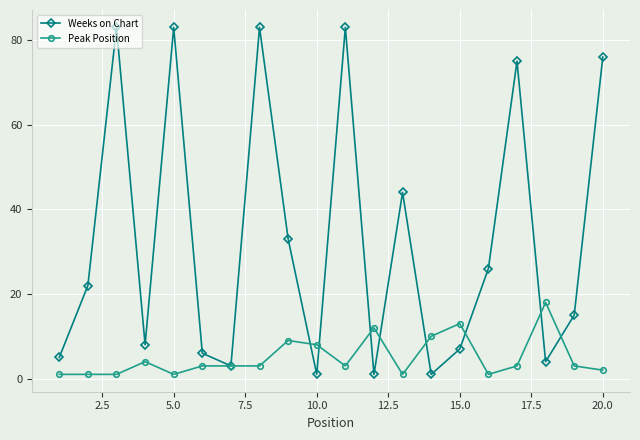

Which series has the largest total across all categories?

Weeks on Chart